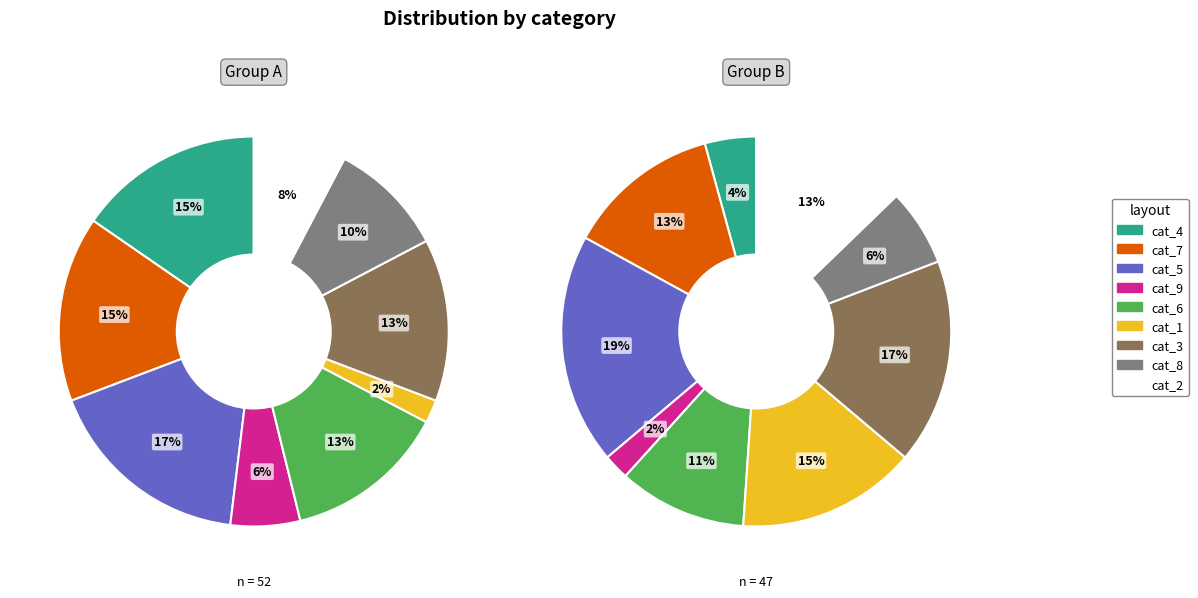

Count the number of slices in the pie.

18